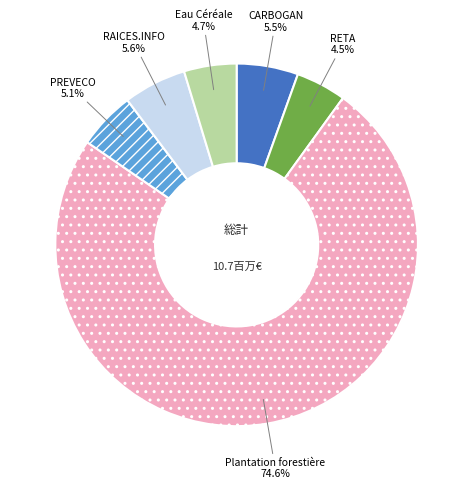

Count the number of slices in the pie.

6